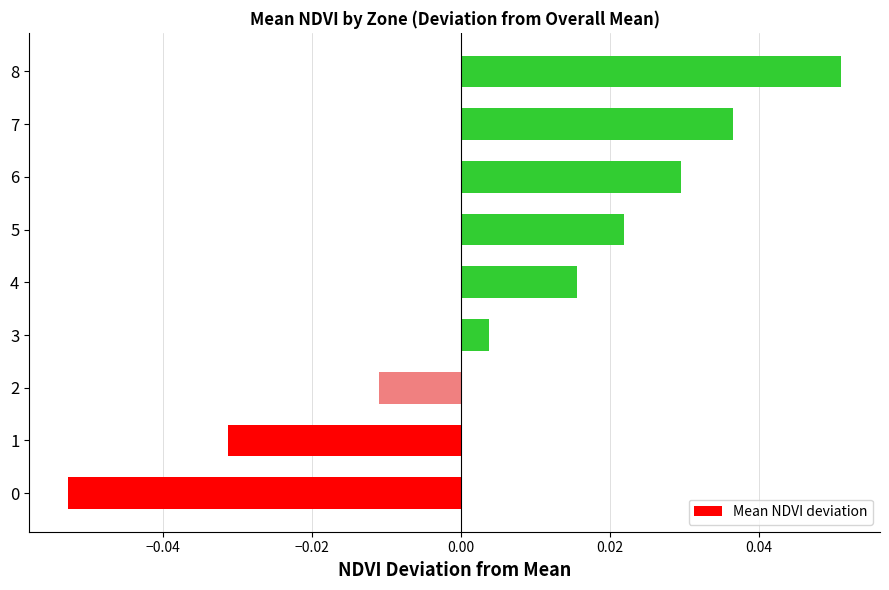

Which label corresponds to the largest value in the chart?

8